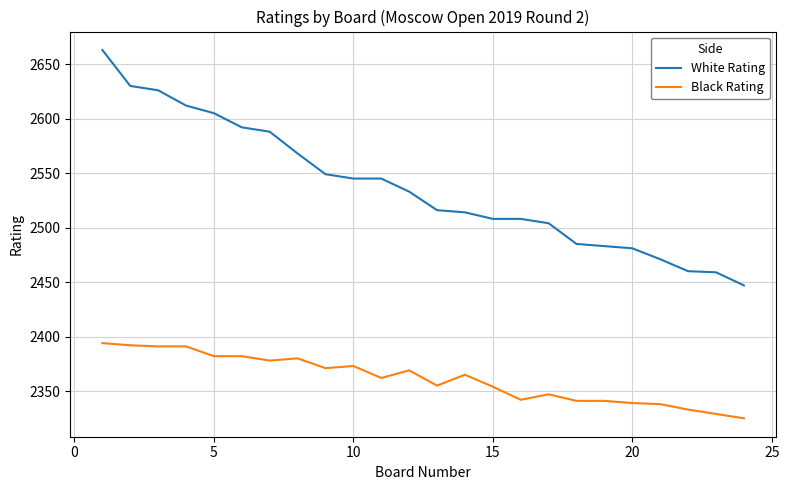

List the series in order of their overall mean, lowest first.

Black Rating, White Rating